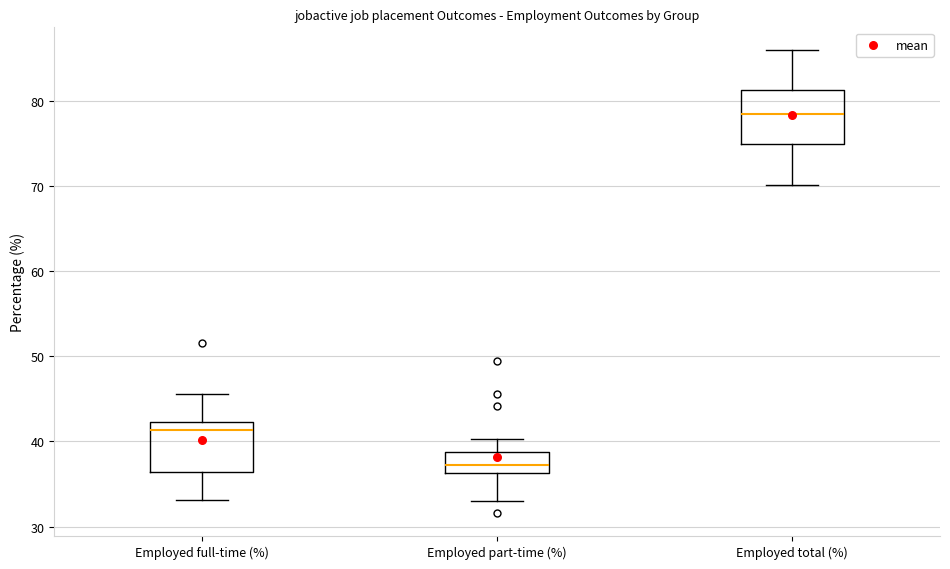

Reading left to right, transcribe this box plot: for each box, give where its median line is, the range the box spans, and where its two whiskers end, as read against the y-axis. The values are not printed on the chart, so give them approximately, as read against the axis.

Employed full-time (%): median 41, box 36 to 42, whiskers 33 to 46
Employed part-time (%): median 37, box 36 to 39, whiskers 33 to 40
Employed total (%): median 79, box 75 to 81, whiskers 70 to 86